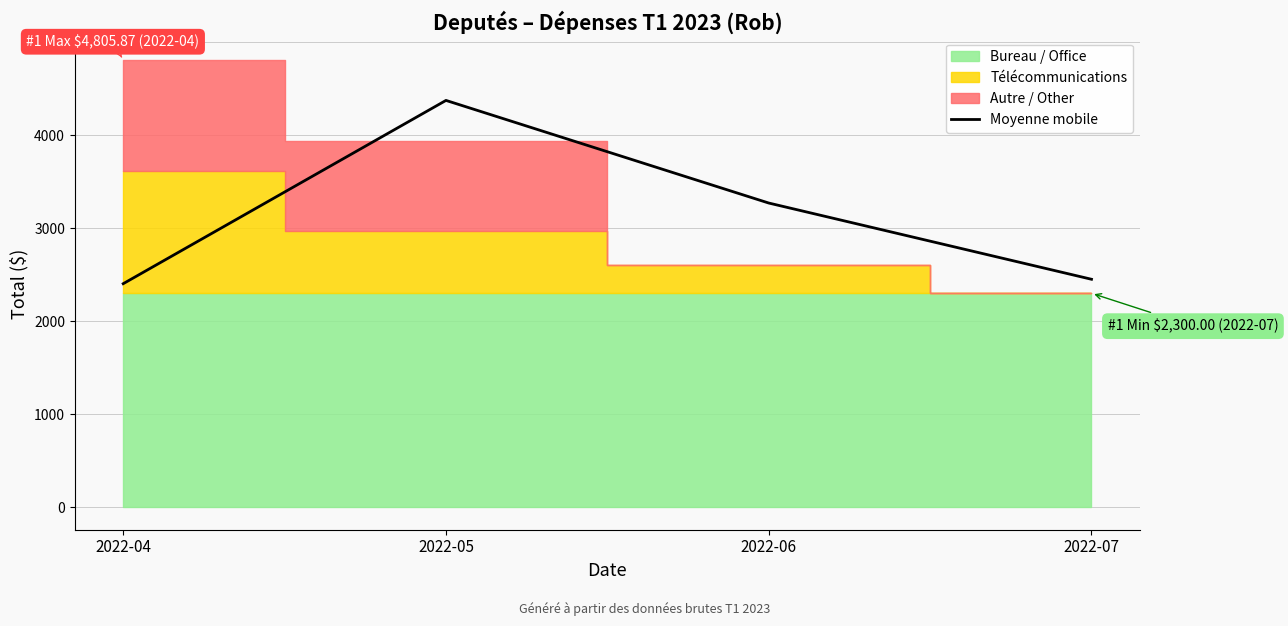

The chart shows a value of 4132.4 at 2022-07. True or false?

False